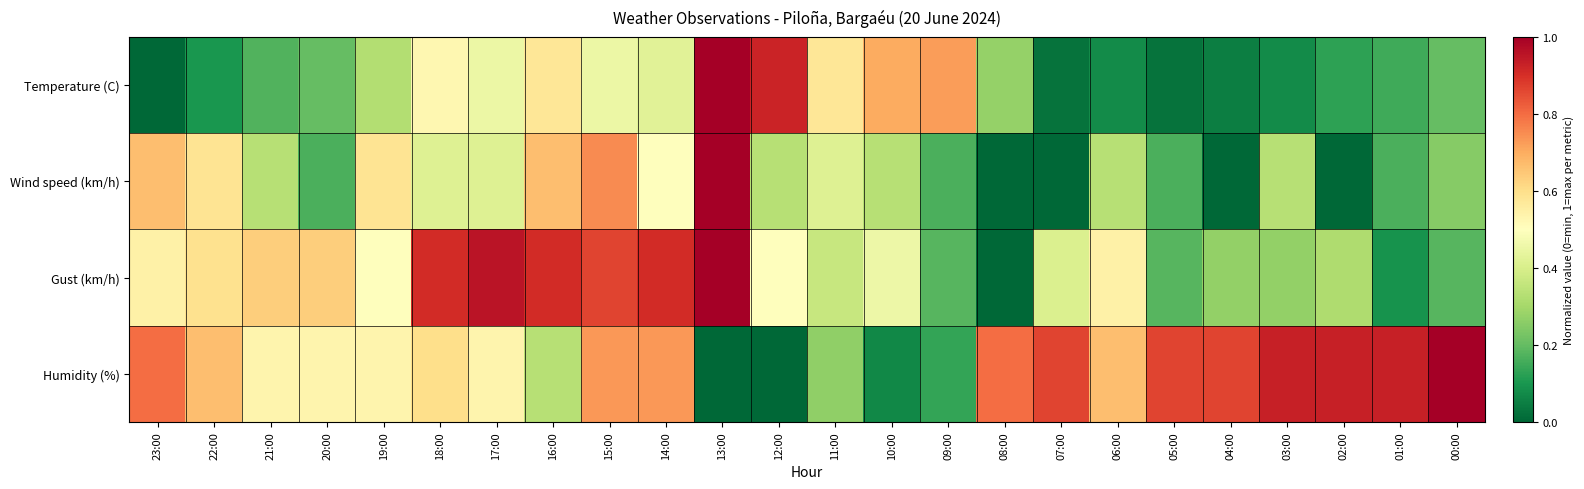

Which category has the lowest value across all series?

23:00